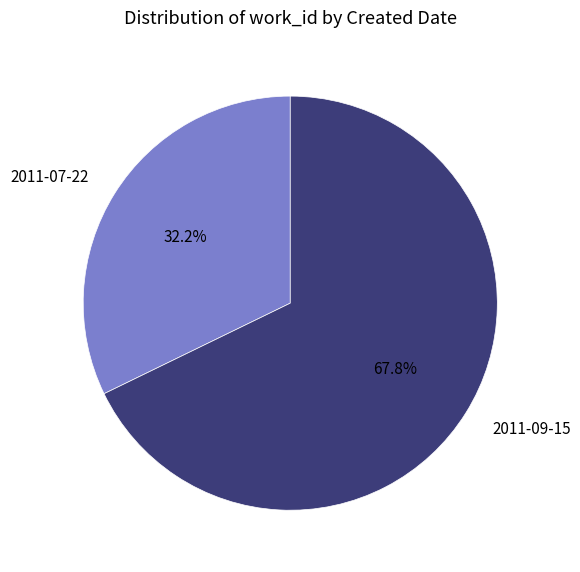

What percentage do 2011-07-22 and 2011-09-15 together represent?

100.0%